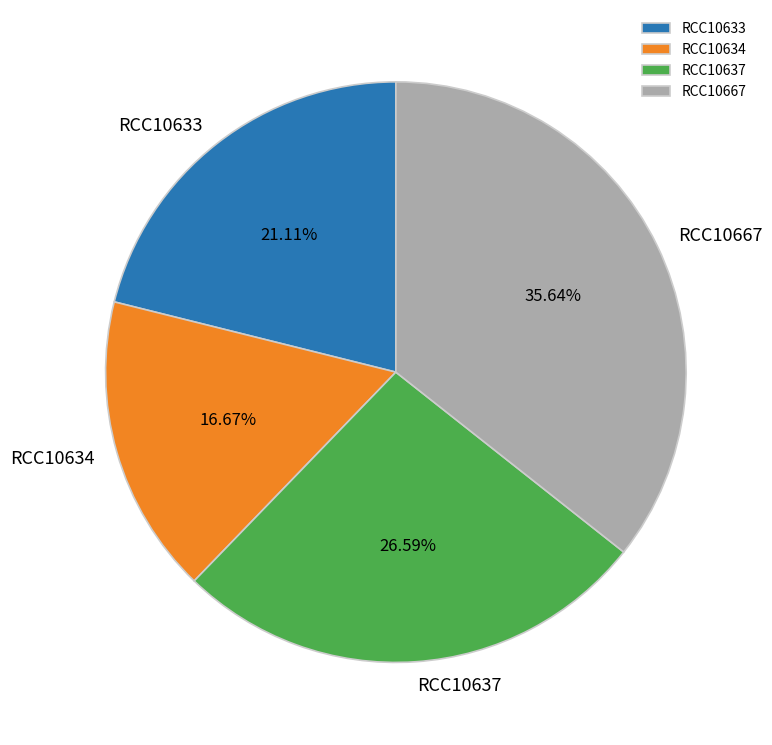

What percentage do RCC10637 and RCC10667 together represent?

62.2%